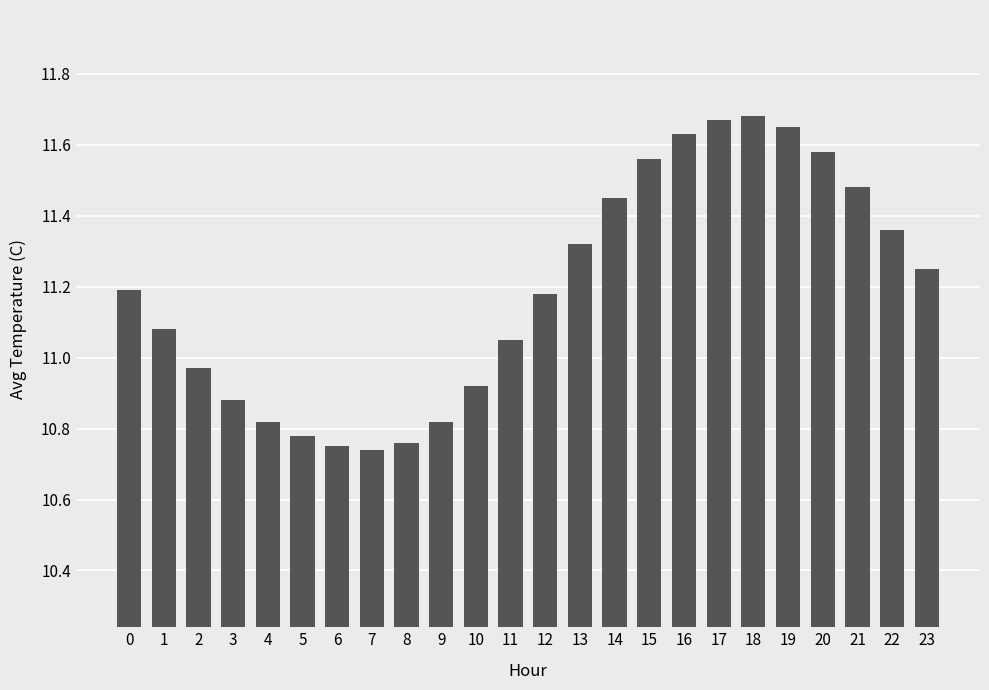

What is the change in value from 12 to 14?

+0.3